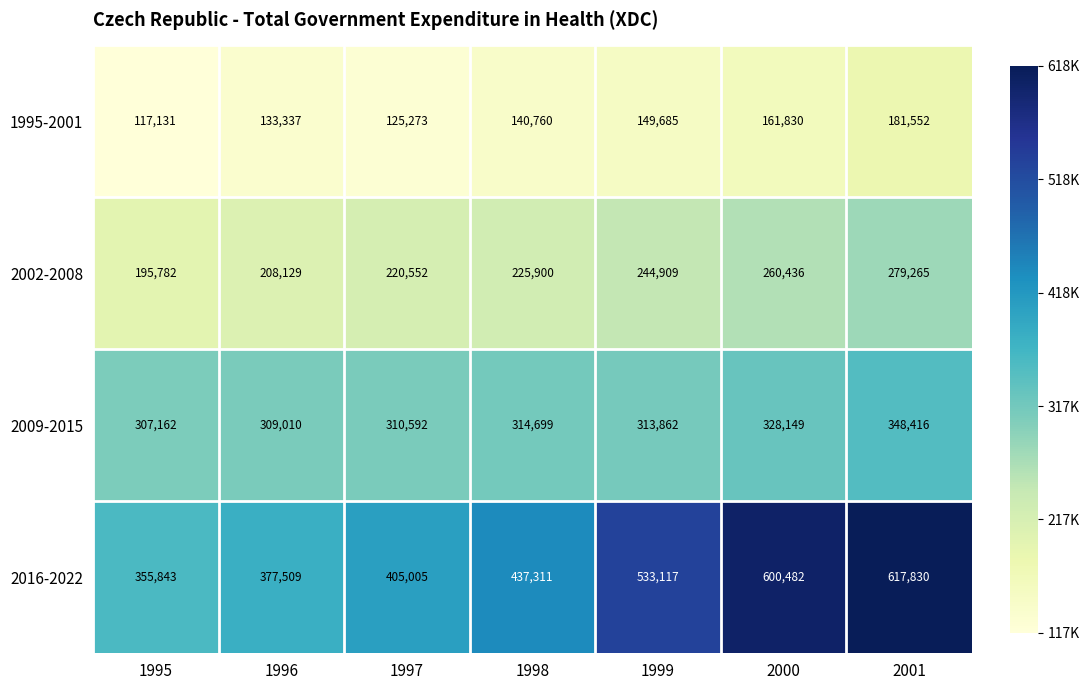

Is it true that 2002-2008 equals 292145 at 1995?

False